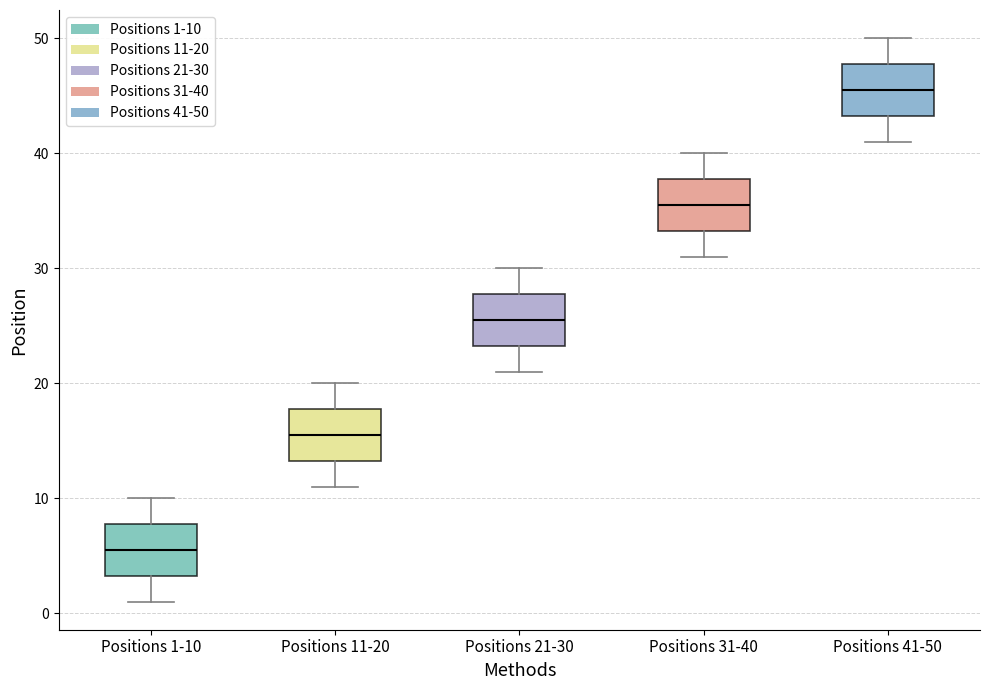

Where does the lower whisker of the box for Positions 21-30 end on the y-axis? The values are not printed on the chart, so give them approximately, as read against the axis.

21